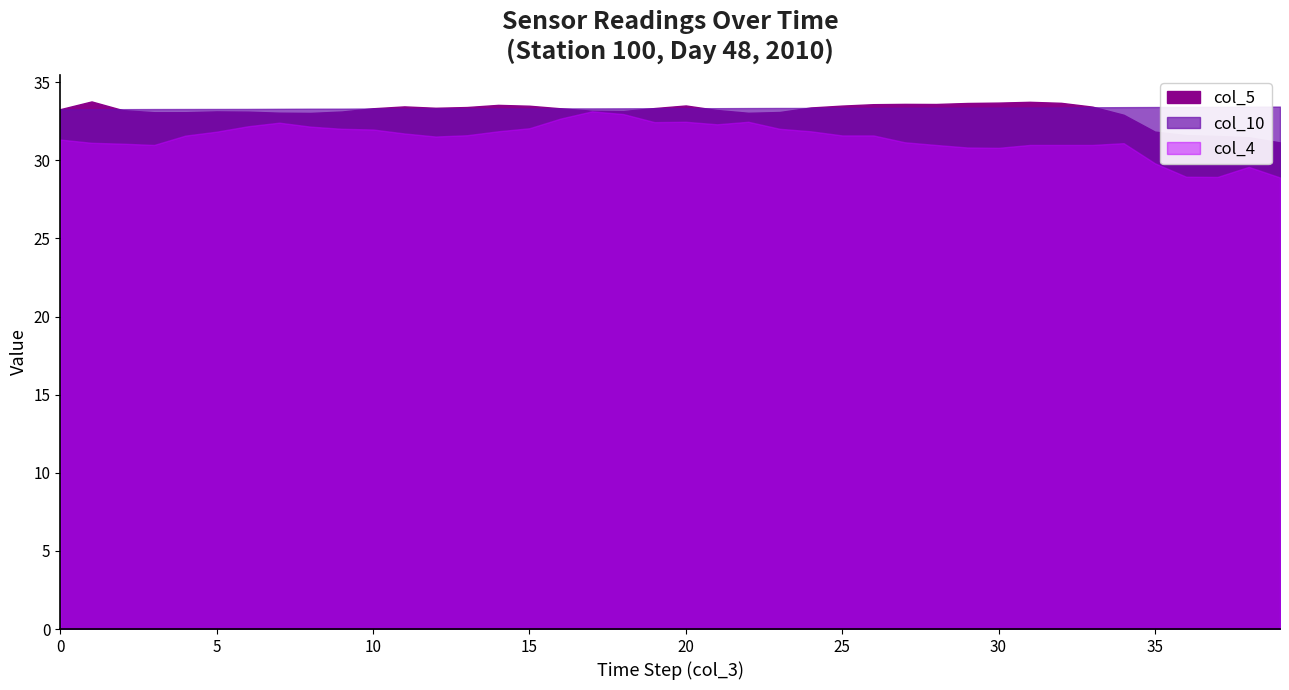

True or false: col_5 and col_4 cross at least once.

False